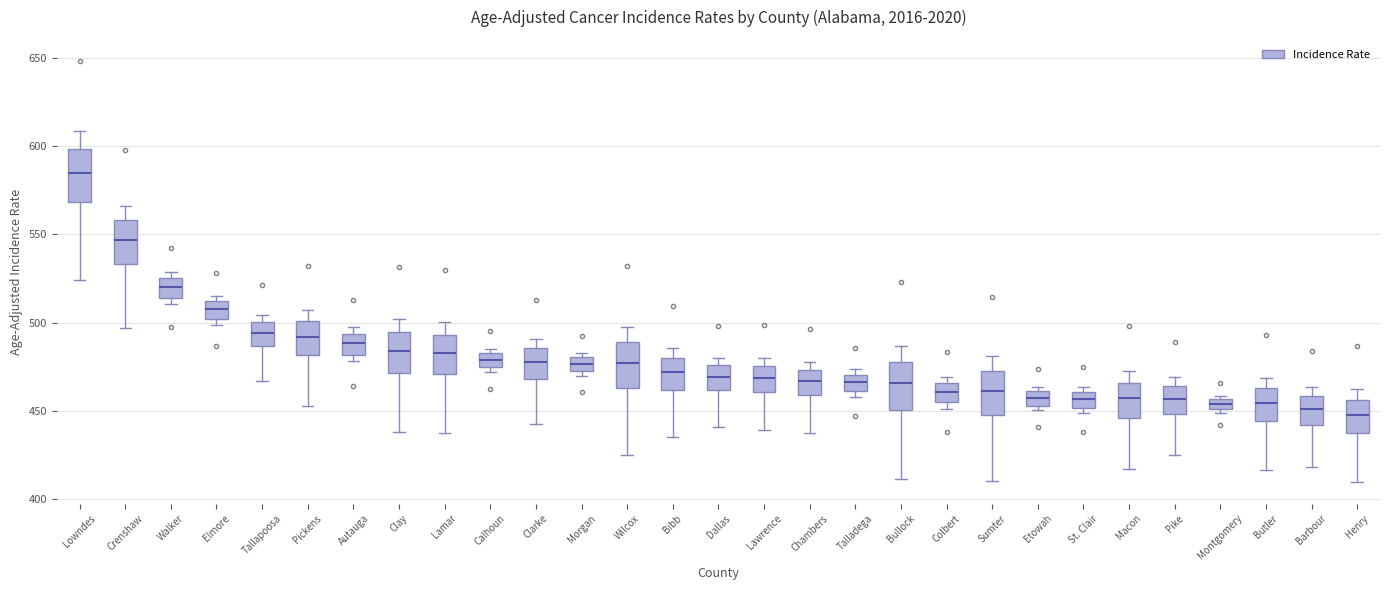

Where does the lower whisker of the box for Crenshaw end on the y-axis? The values are not printed on the chart, so give them approximately, as read against the axis.

495